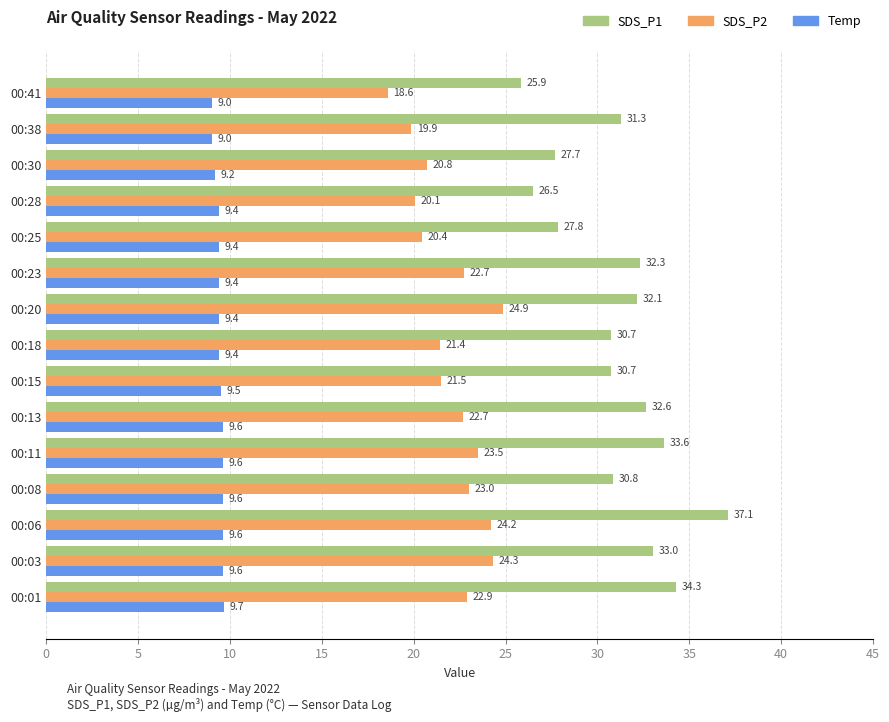

Which series has the widest spread of values?

SDS_P1